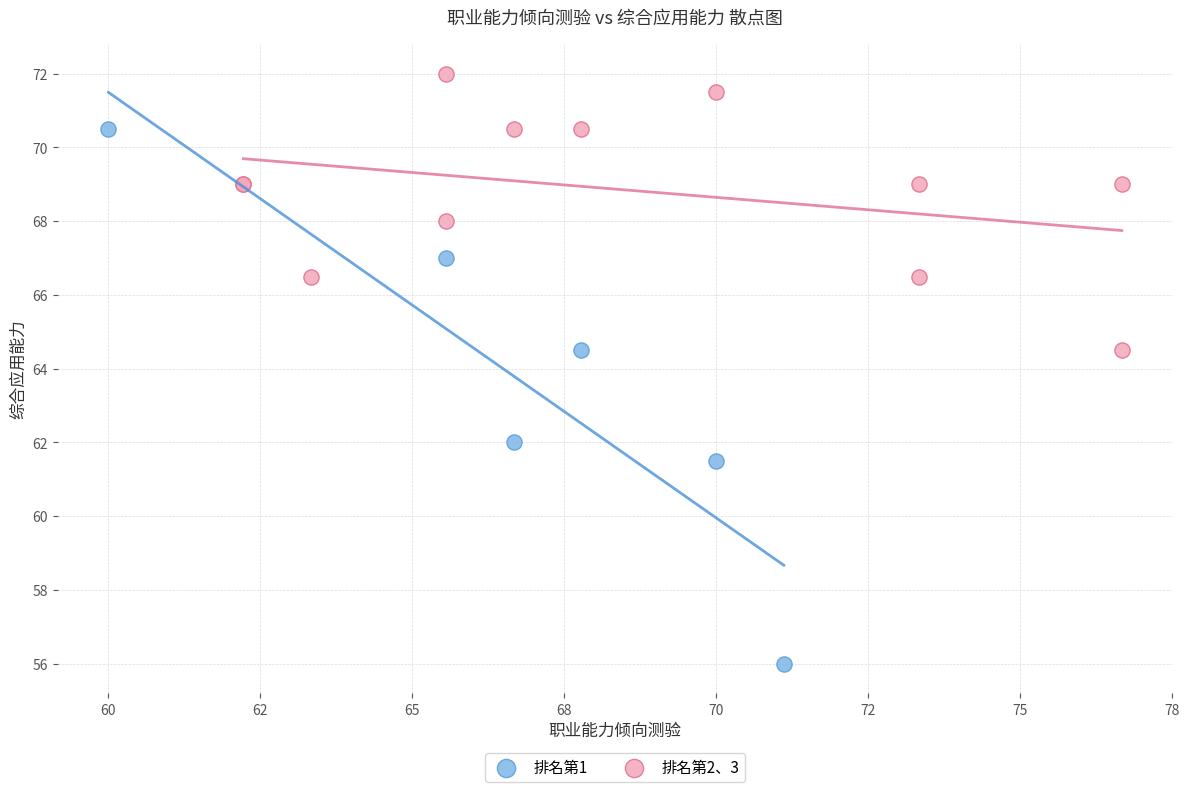

What are all the series names shown in the legend?

排名第1, 排名第2、3